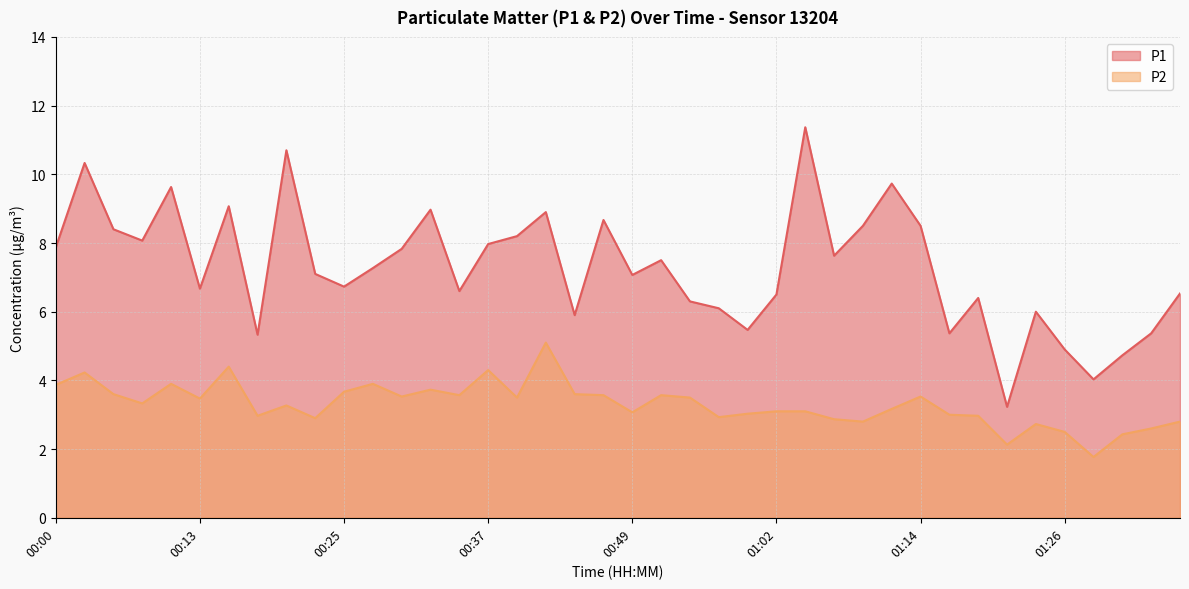

In P2, how many points are lower than both neighbors (excluding endpoints)?

12